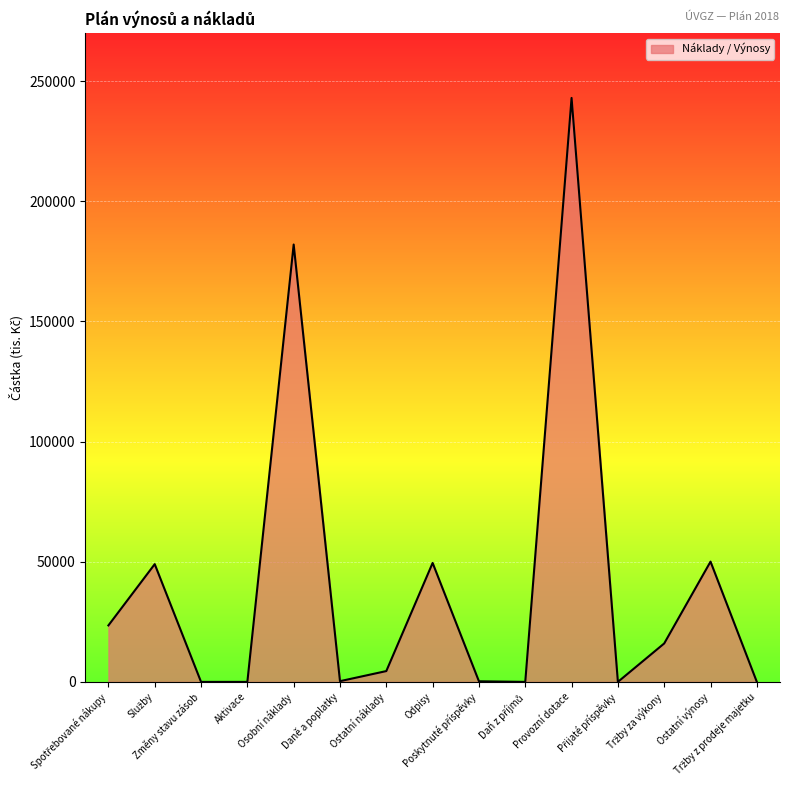

What position from the left is Ostatní výnosy?

14